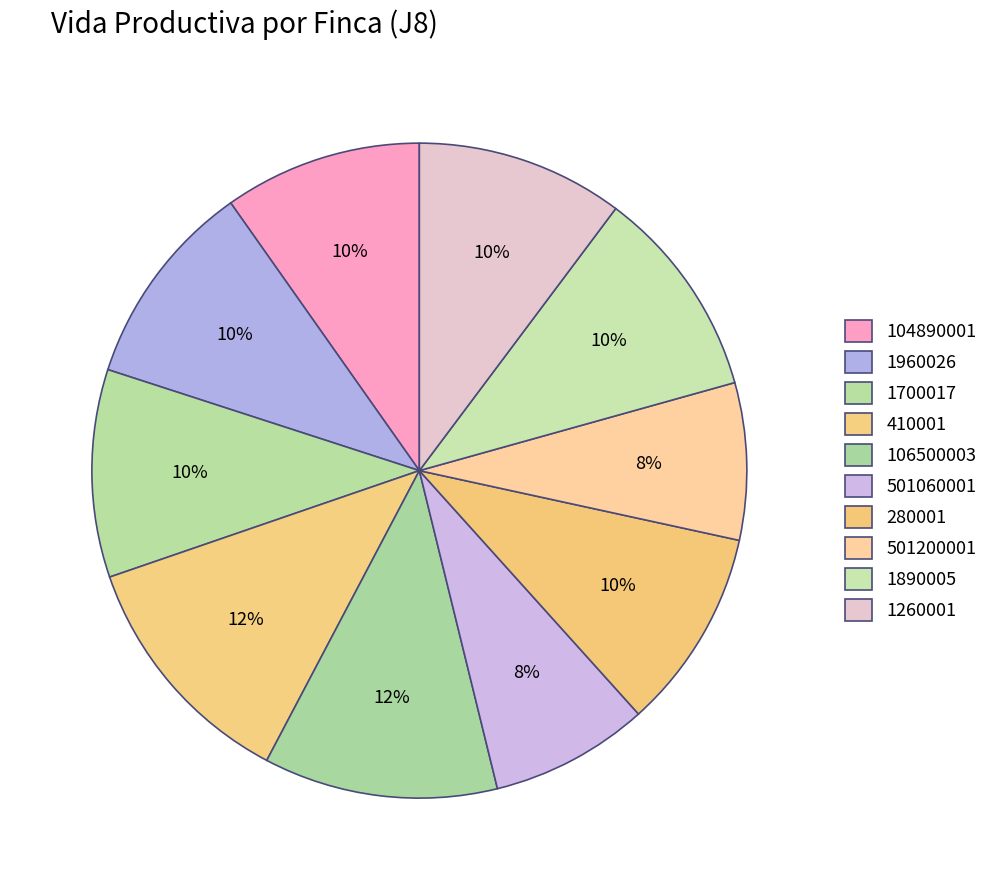

To the nearest percent, what is the difference between the largest and smallest slice percentages?

4%